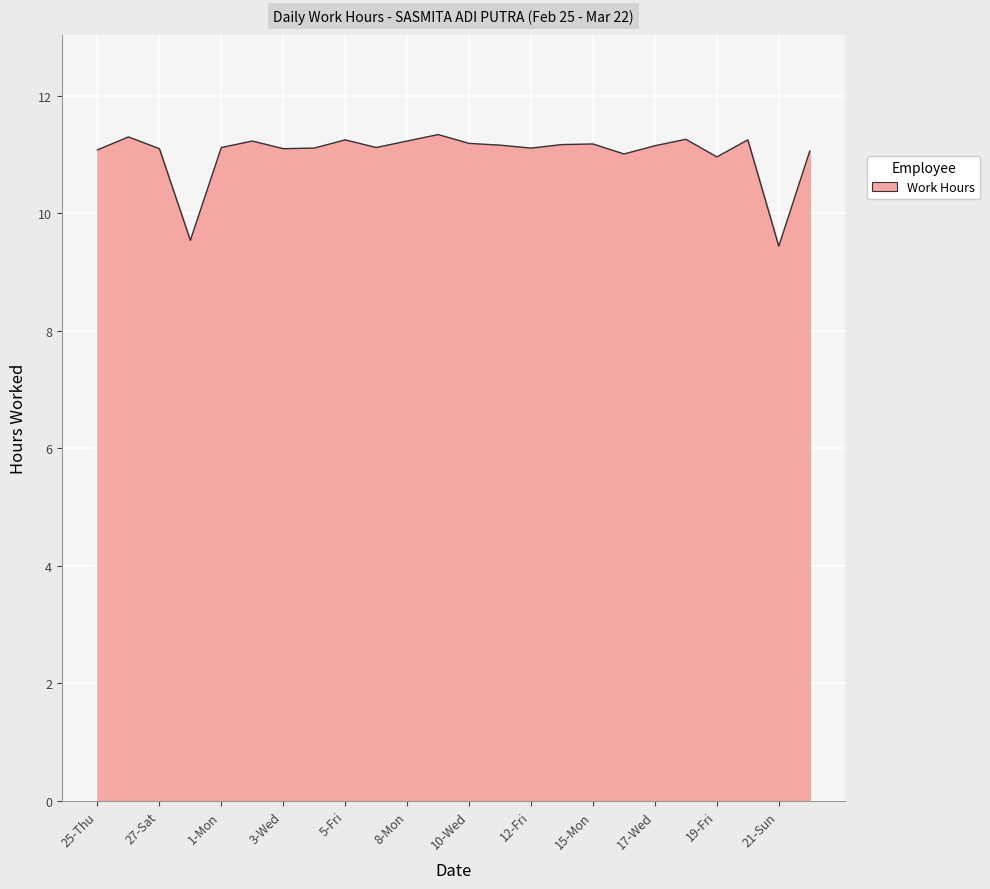

What is the smallest value displayed?

9.4